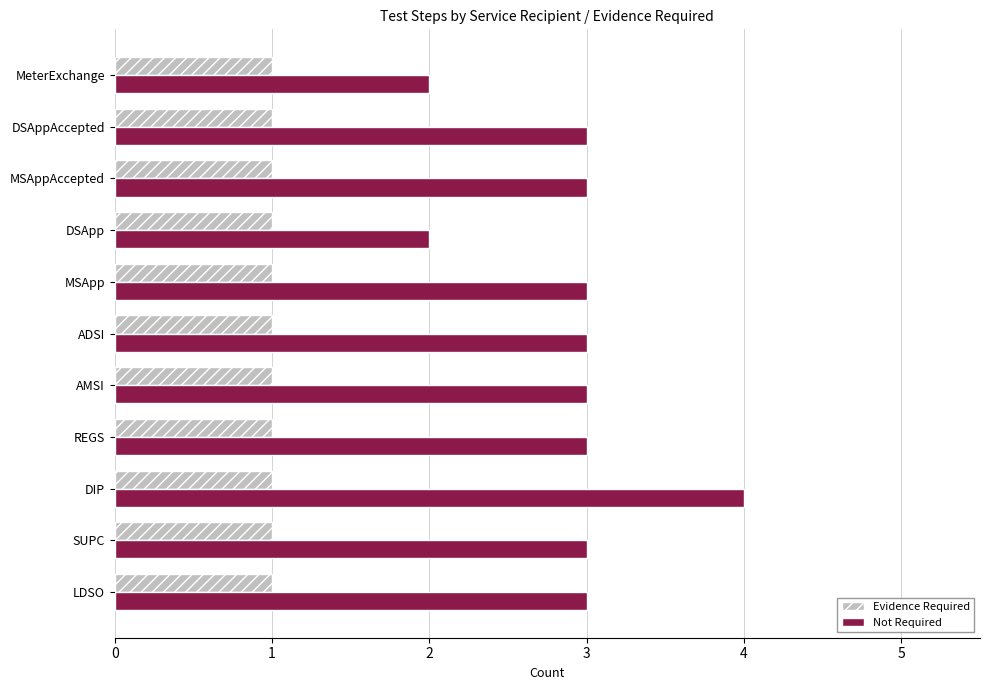

Which series has the largest range (max minus min)?

Not Required